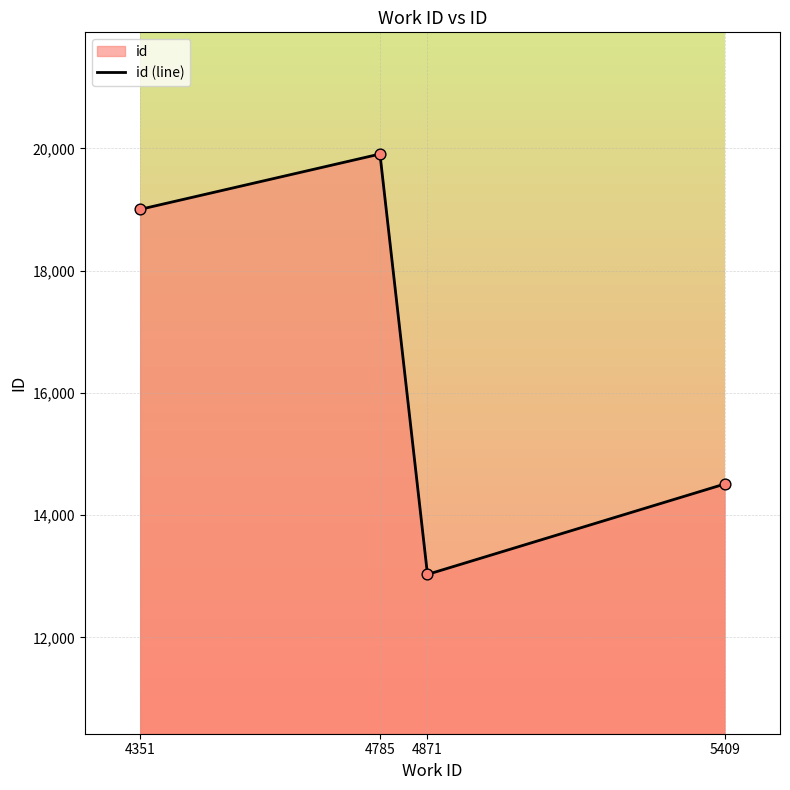

What is the change in value from 4351 to 5409?

-4493